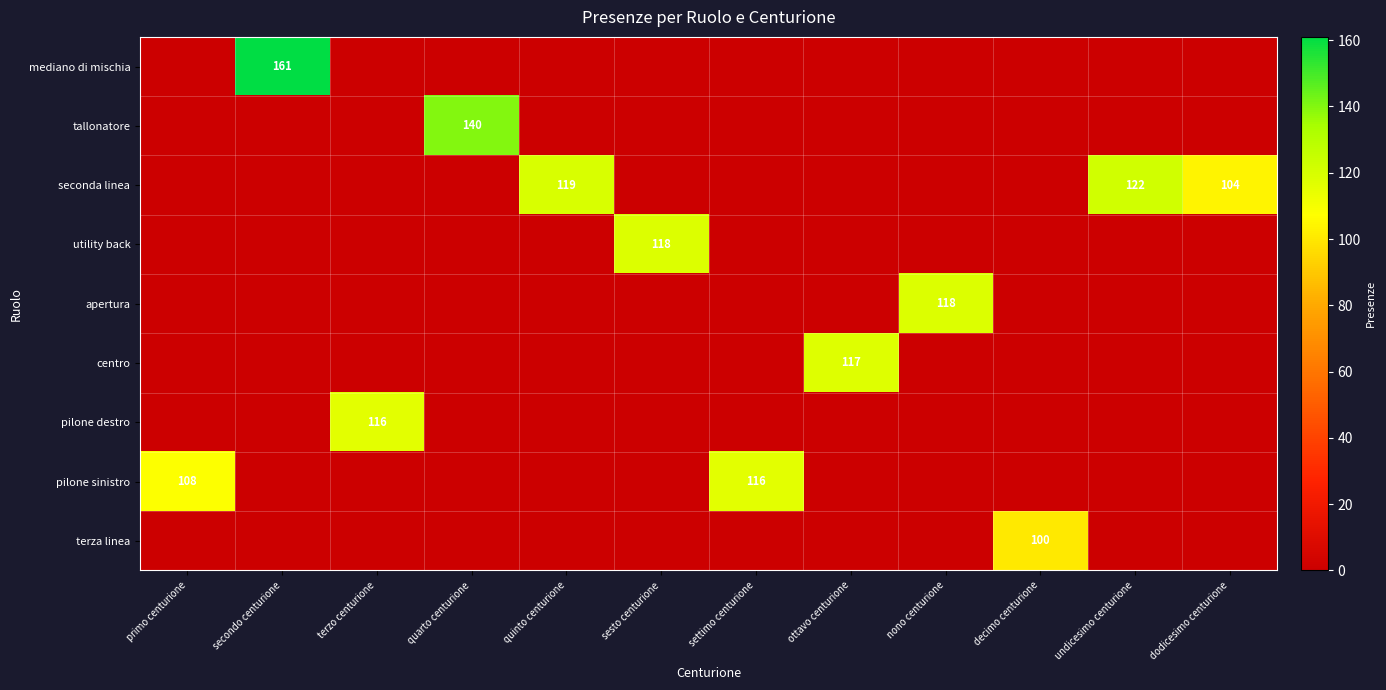

The value of seconda linea at undicesimo centurione is 122. True or false?

True